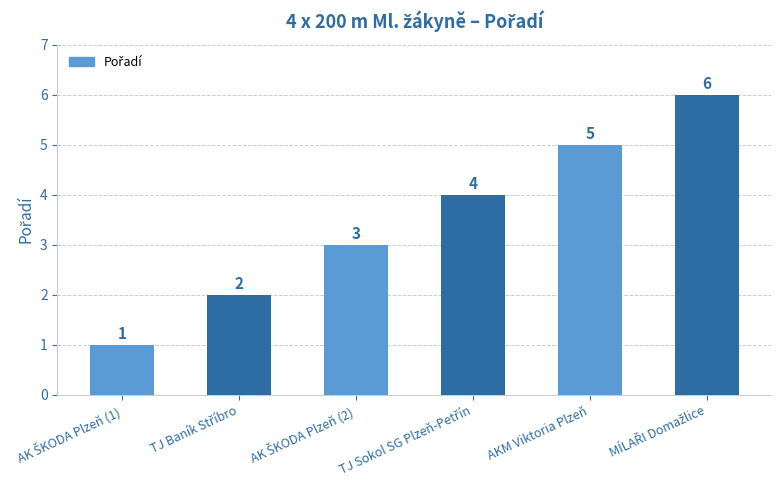

What is the greatest value displayed?

6